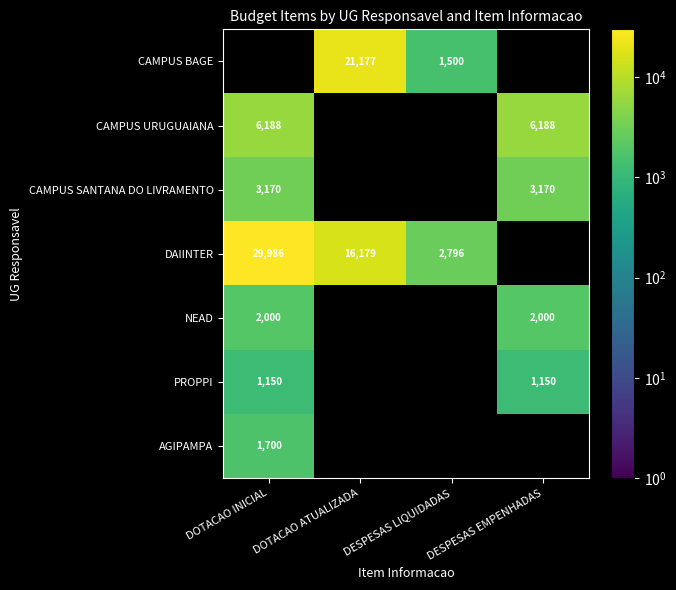

Is the value of NEAD at DOTACAO INICIAL greater than the value of AGIPAMPA at DOTACAO INICIAL?

Yes